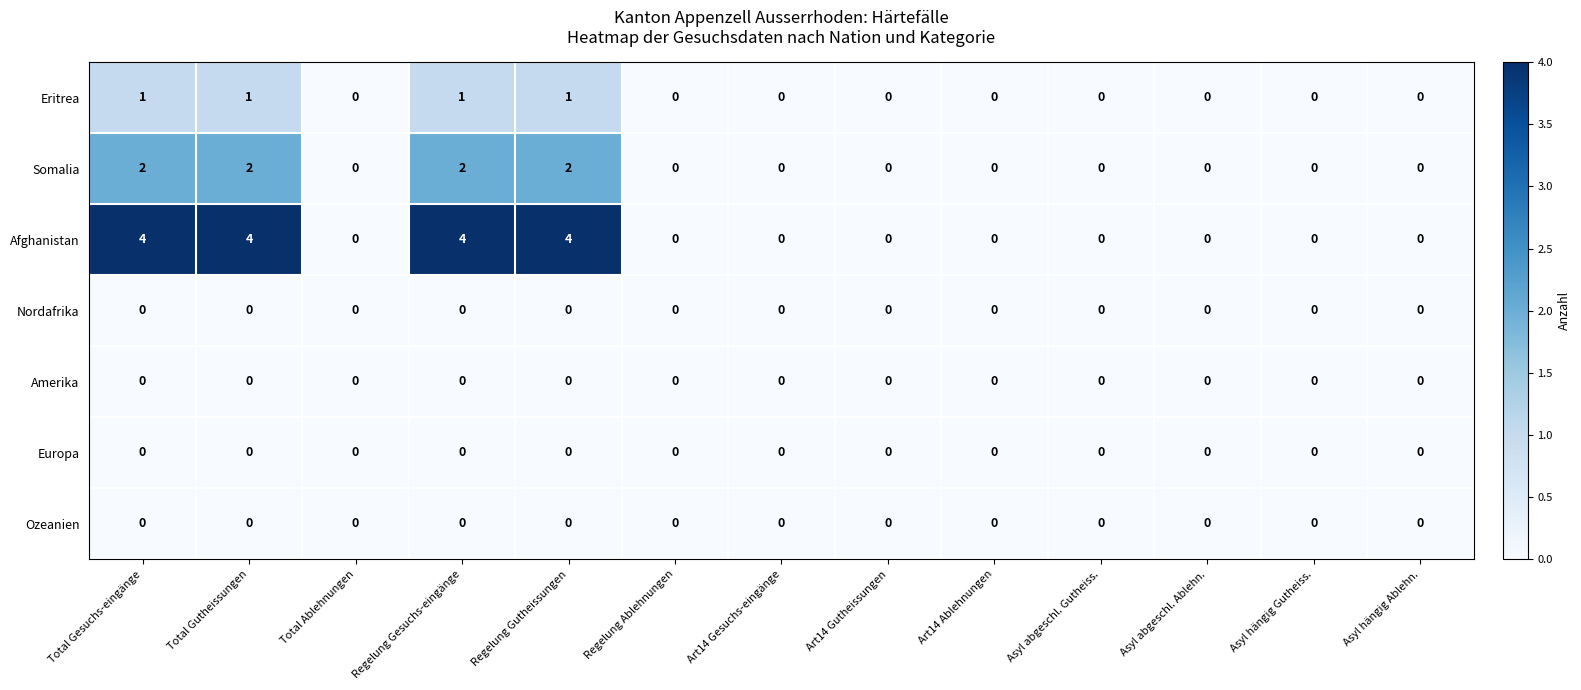

The Nordafrika series shows 0 at Regelung Gutheissungen. True or false?

True